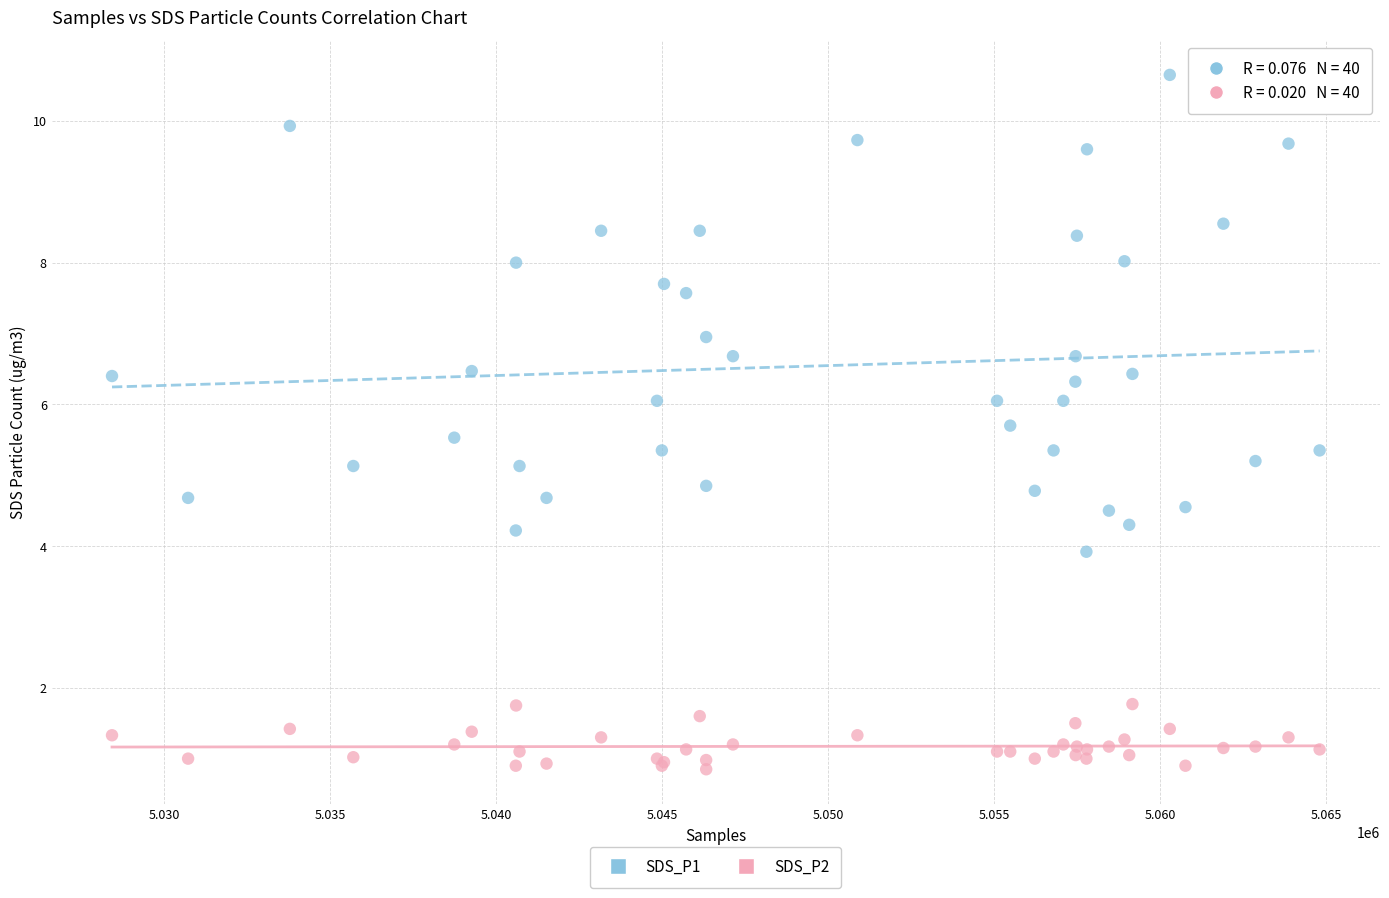

Which series contains the highest Y value?

SDS_P1